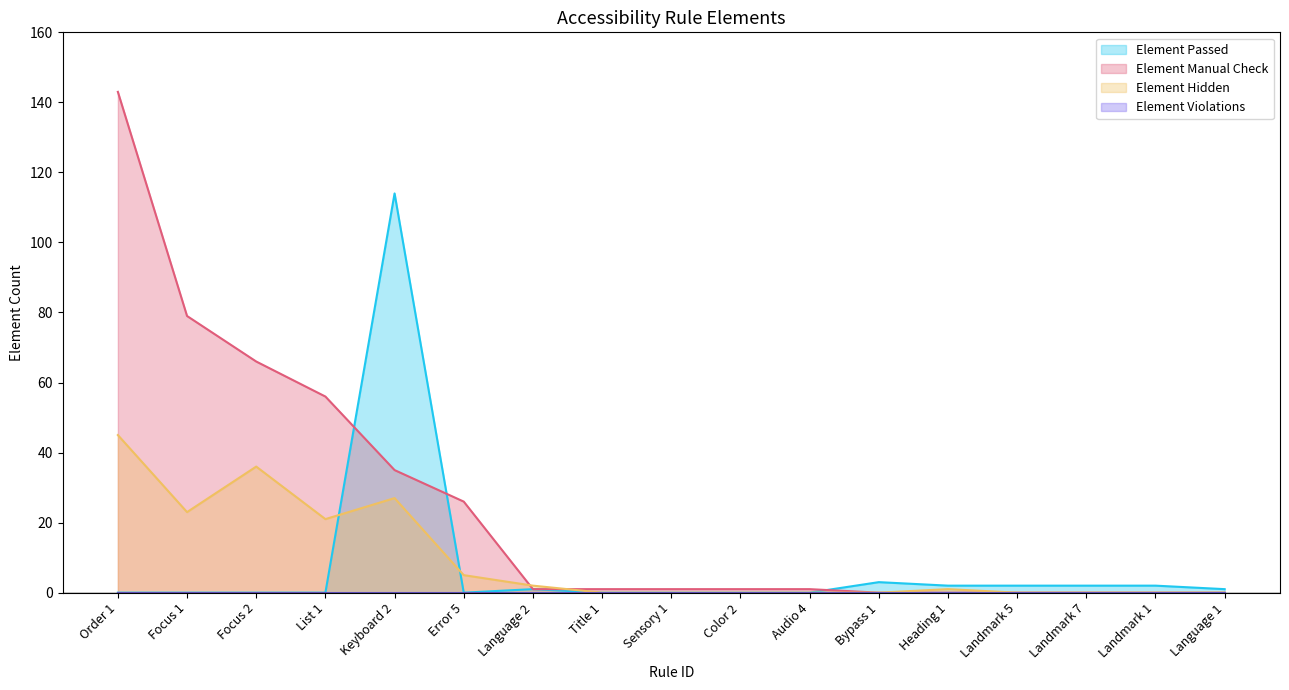

The value of Element Manual Check at Sensory 1 is 1. True or false?

False